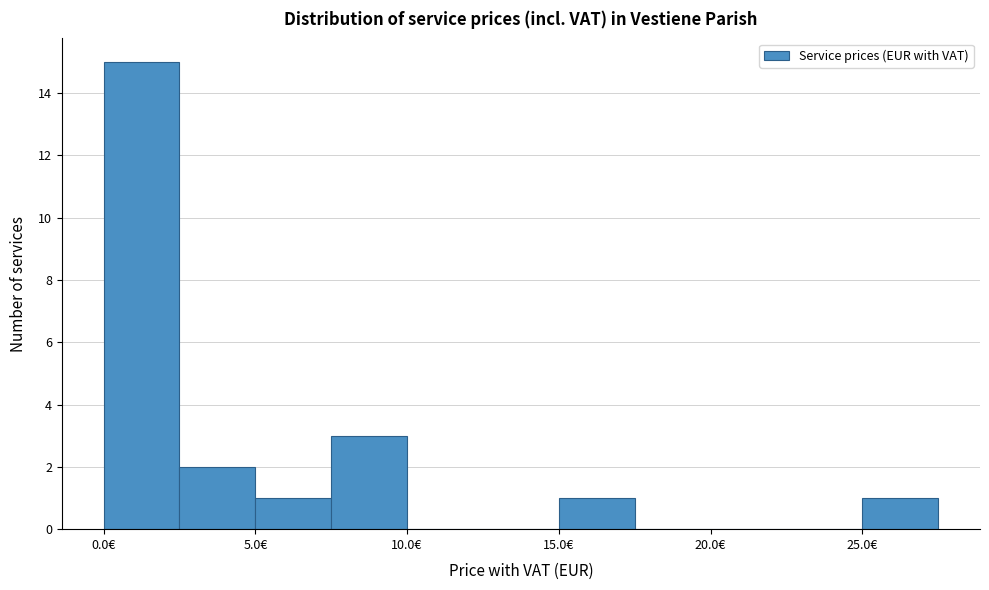

Reading left to right, transcribe this chart: for each bar, give the range it covers on the x-axis and its height. The values are not printed on the chart, so give them approximately, as read against the axis.

0.0 to 2.5: 15
2.5 to 5.0: 2
5.0 to 7.5: 1
7.5 to 10.0: 3
10.0 to 12.5: 0
12.5 to 15.0: 0
15.0 to 17.5: 1
17.5 to 20.0: 0
20.0 to 22.5: 0
22.5 to 25.0: 0
25.0 to 27.5: 1